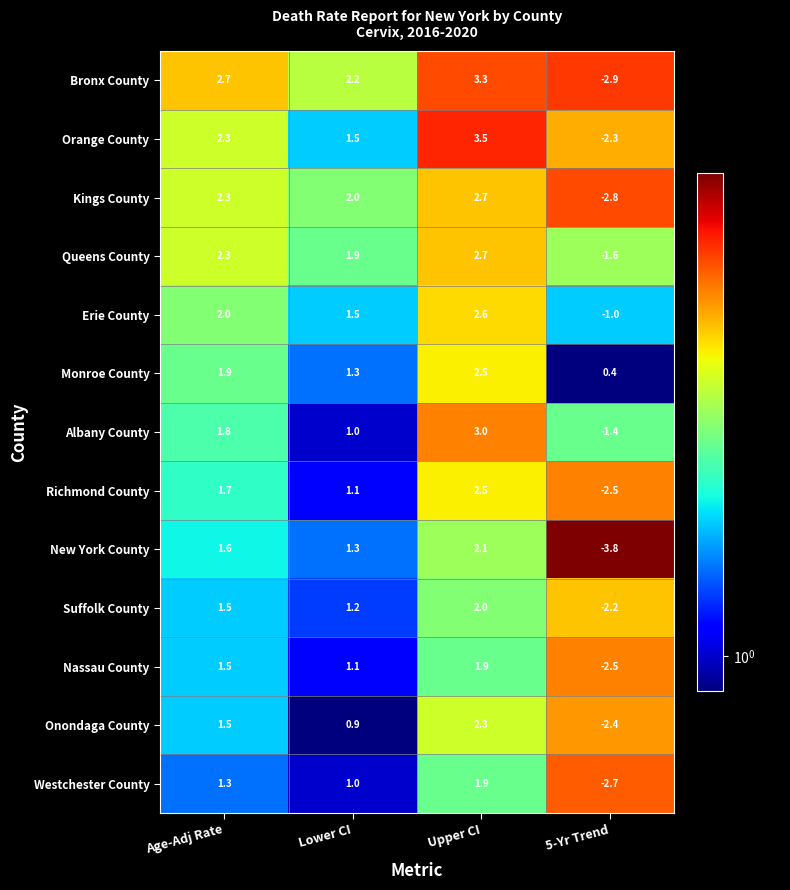

What is the lowest value of the Richmond County series?

-2.5